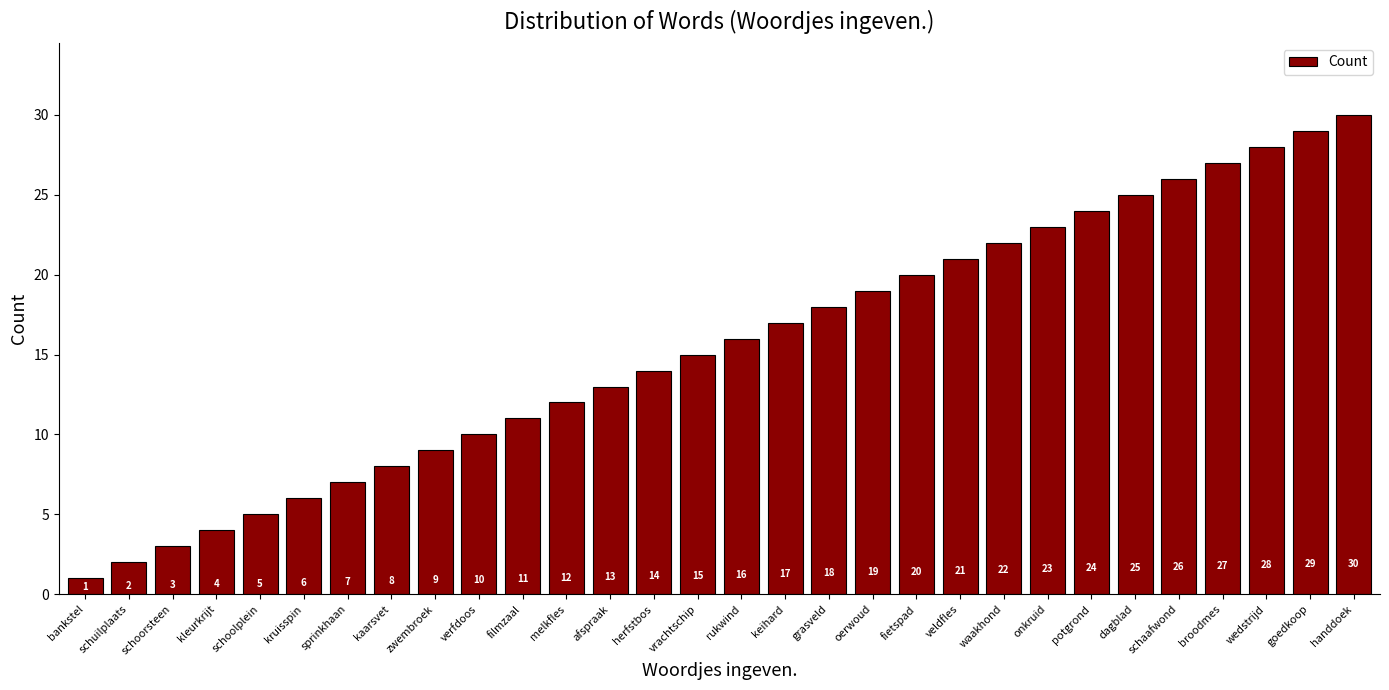

How many data points does each series have?

30